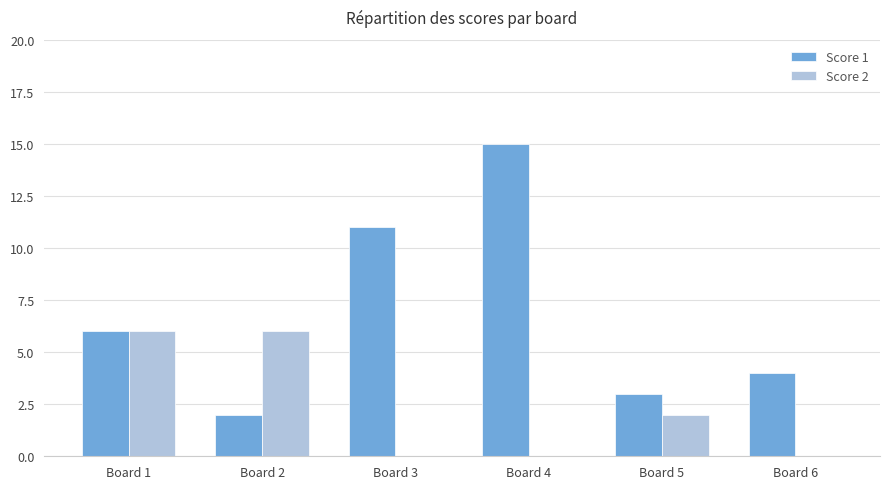

Reading left to right, what are all the values shown in this chart?

Score 1: Board 1=6	Board 2=2	Board 3=11	Board 4=15	Board 5=3	Board 6=4
Score 2: Board 1=6	Board 2=6	Board 3=0	Board 4=0	Board 5=2	Board 6=0